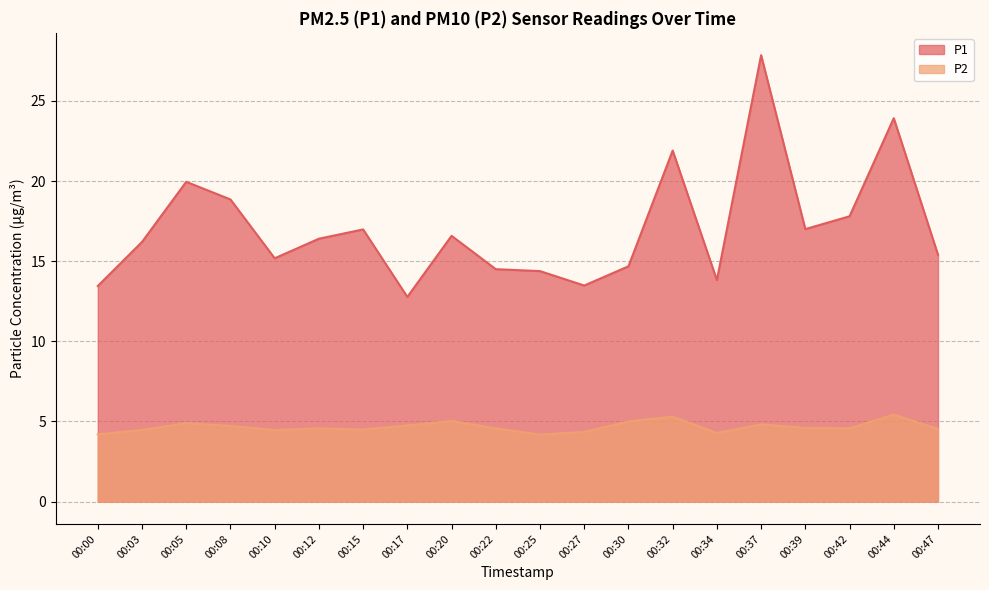

How many data points does each series have?

20